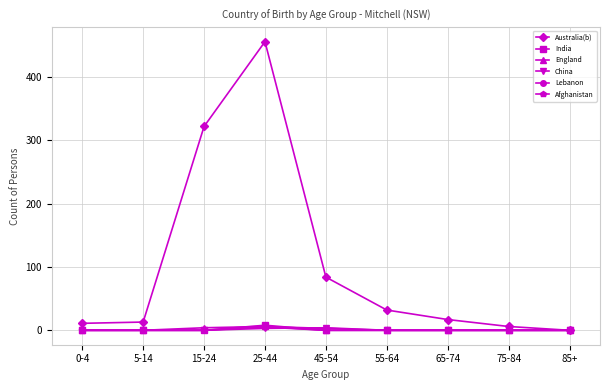

How many lines are shown in the chart?

6